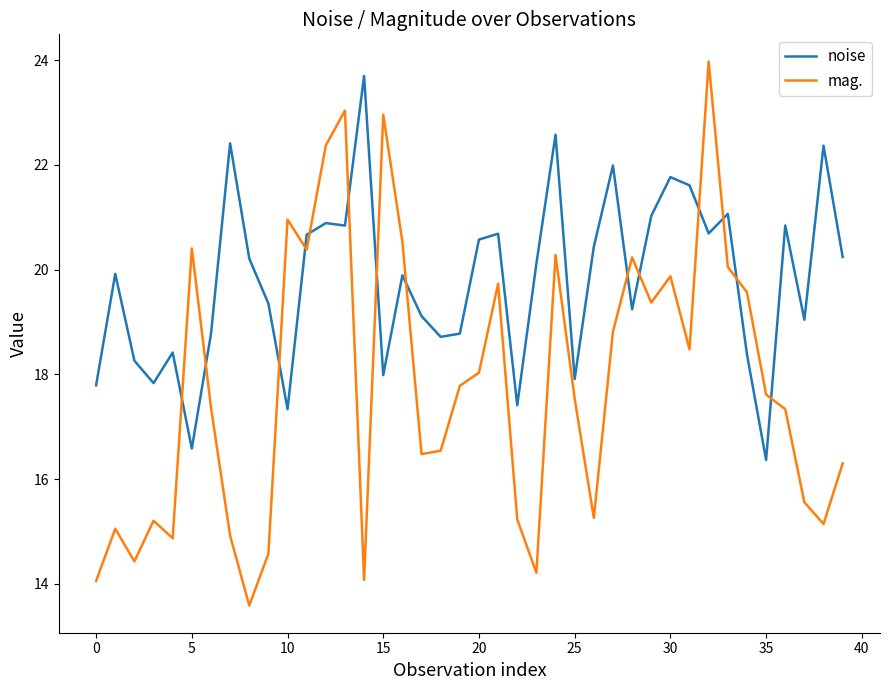

Which series has the largest total across all categories?

noise